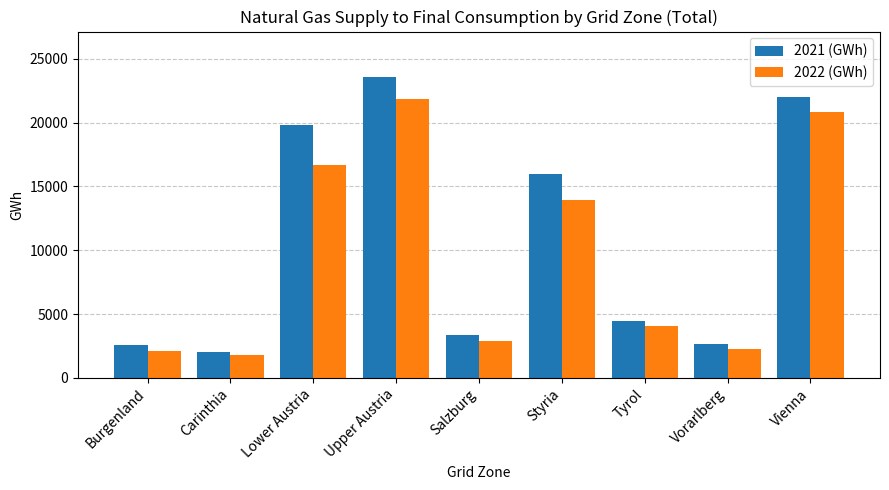

List the series in order of their overall mean, lowest first.

2022 (GWh), 2021 (GWh)